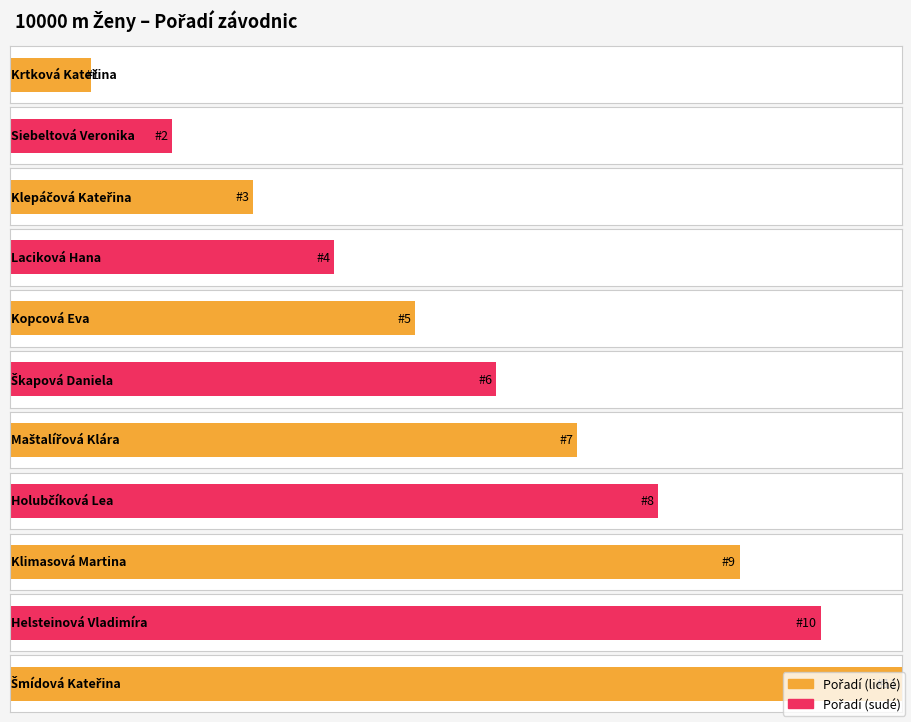

At which label does the data first exceed 6?

Maštalířová Klára